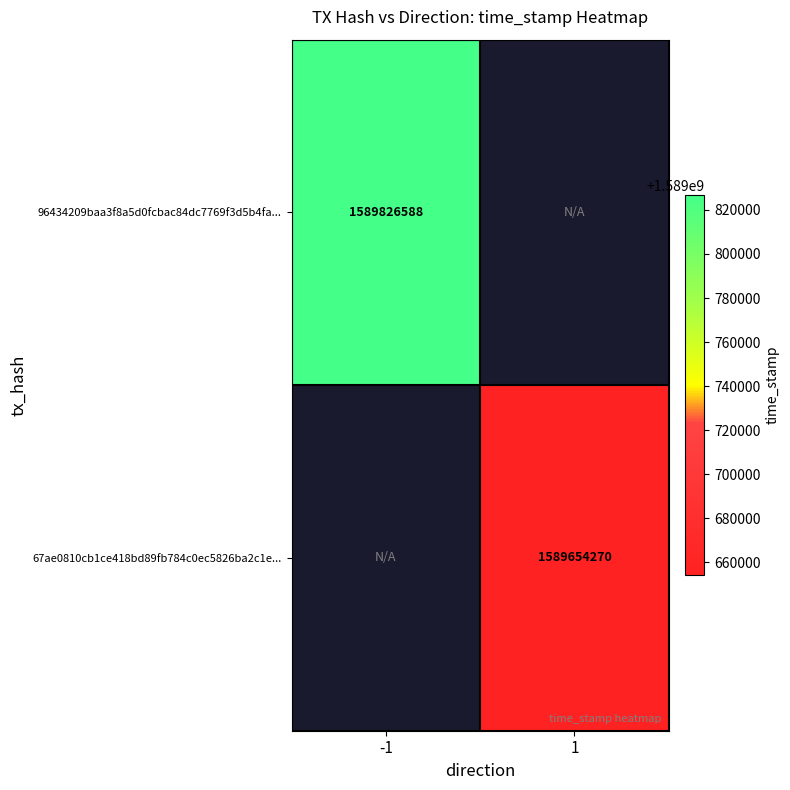

Is it true that 67ae0810cb1ce418bd89fb784c0ec5826ba2c1e... equals 1589654270 at 1?

True